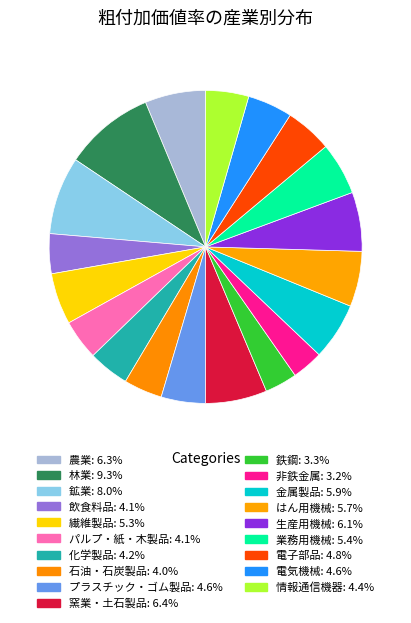

How many segments does this pie chart have?

19